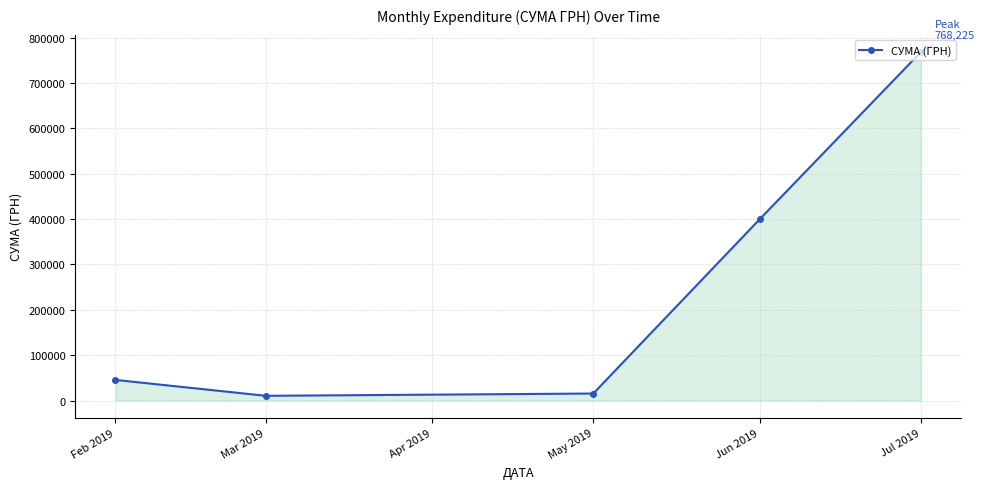

At which label is the value closest to 389307?

Jun 2019